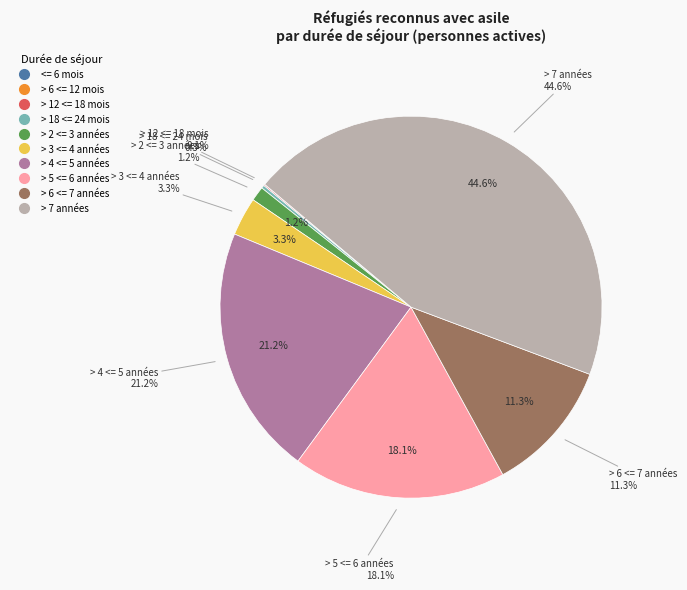

Is it true that > 2 <= 3 années is 1% of the pie?

True